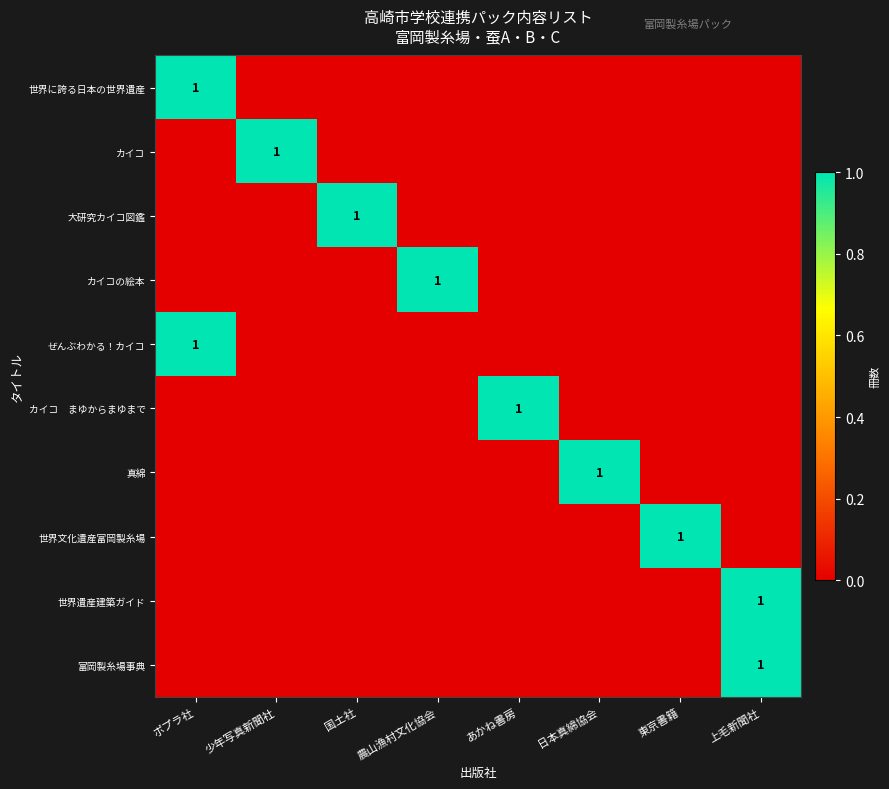

The カイコの絵本 series shows 1 at 農山漁村文化協会. True or false?

True